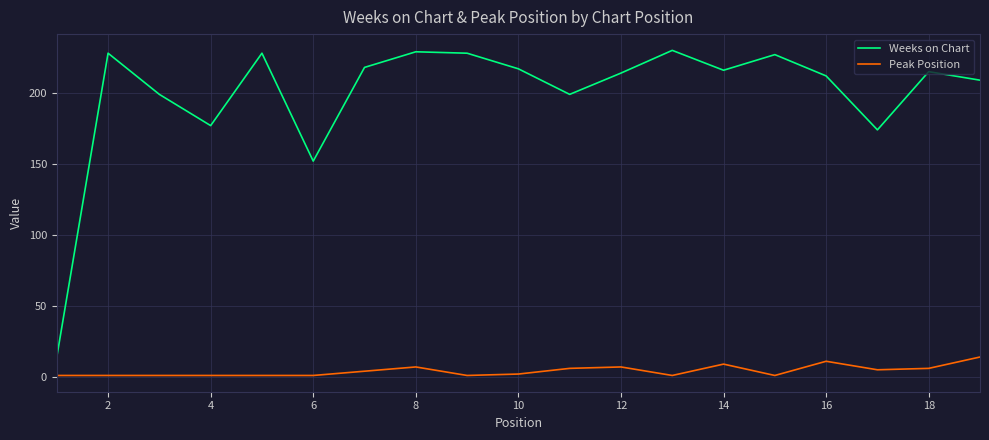

What are all the series names shown in the legend?

Weeks on Chart, Peak Position